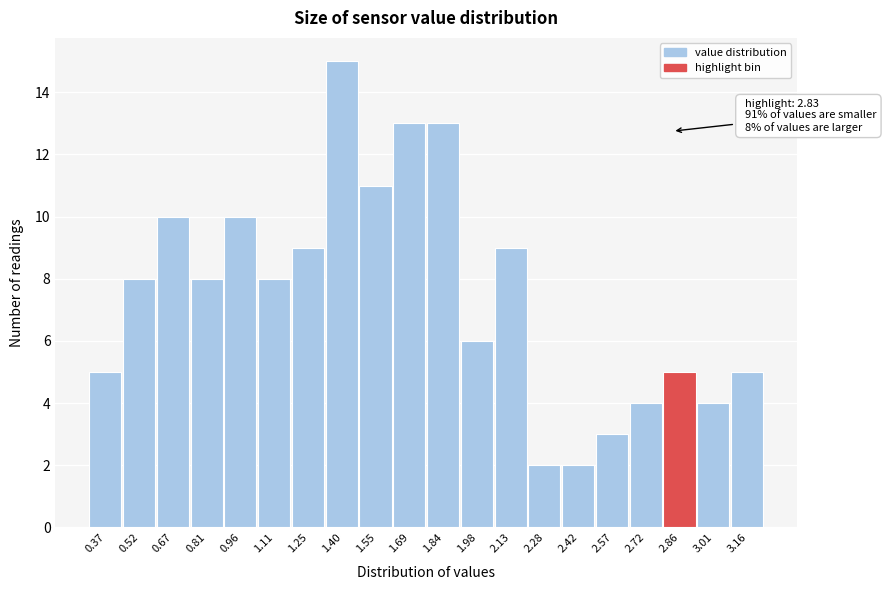

Which range on the x-axis has the tallest bar?

1.32 to 1.48